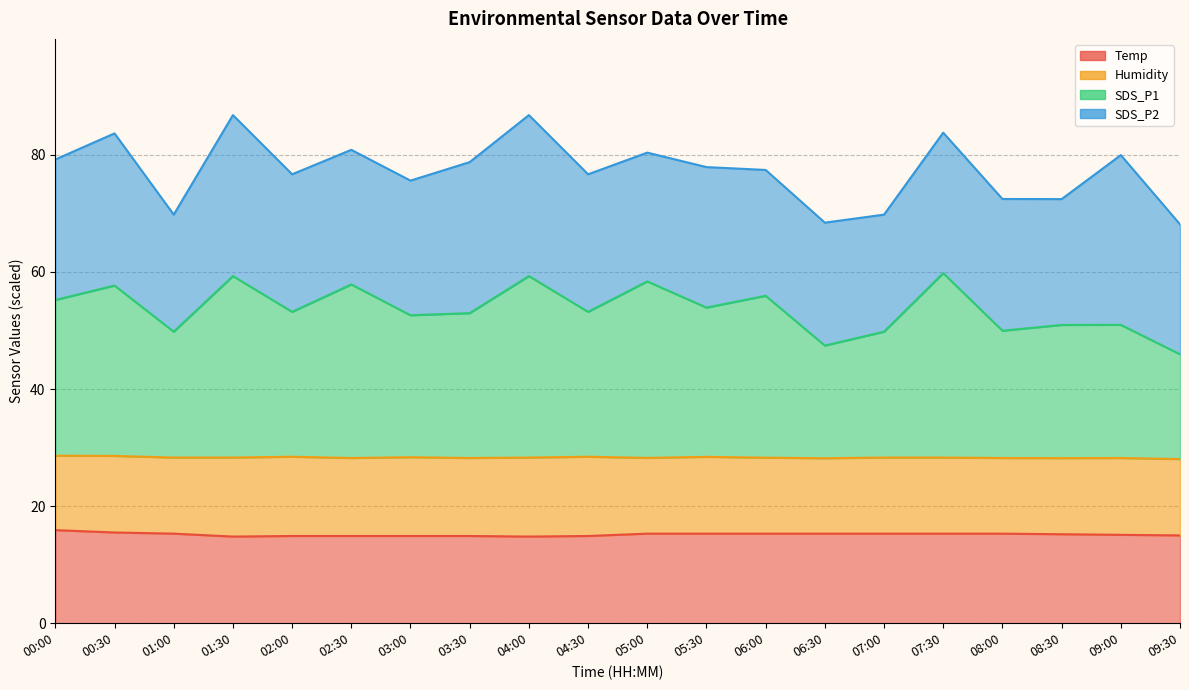

What is the lowest value of the Temp series?

14.8